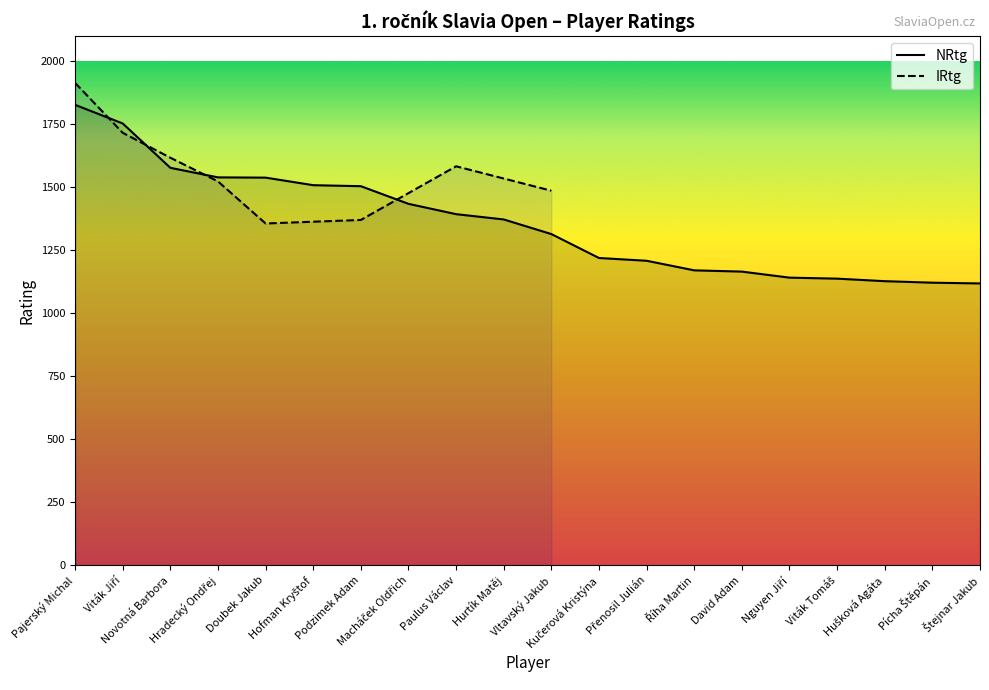

What is the sum of the values at Viták Jiří and Vltavský Jakub?

3069